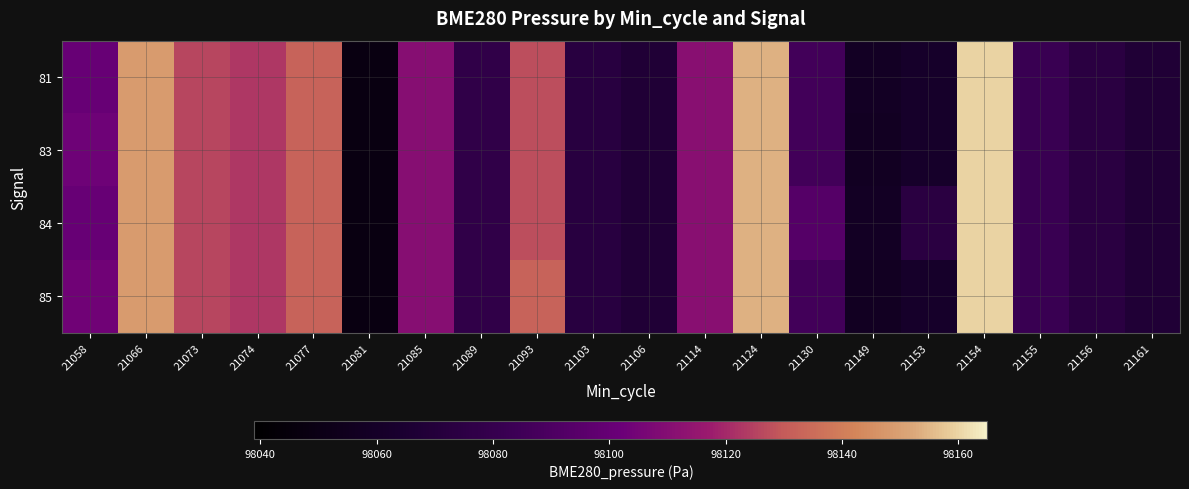

What is the total value across all series at 21106?

392271.2